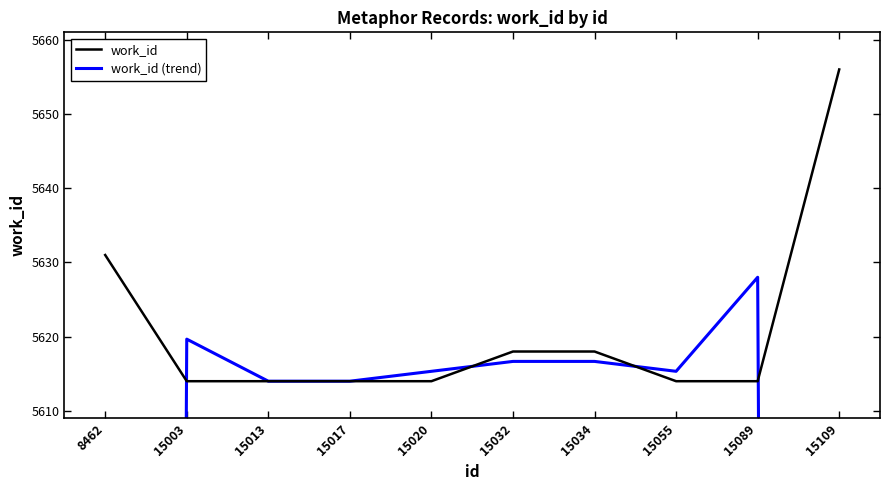

At which label does work_id (trend) reach its peak?

15089